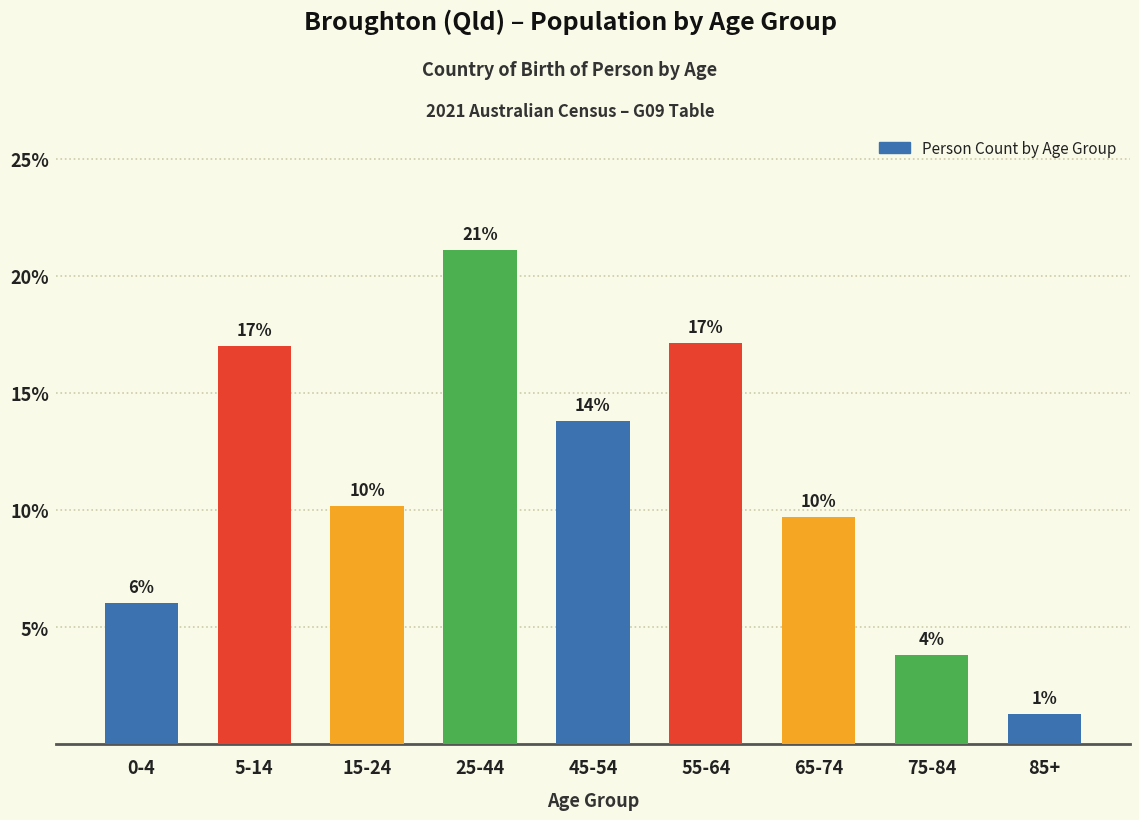

How many bars are there in total?

9